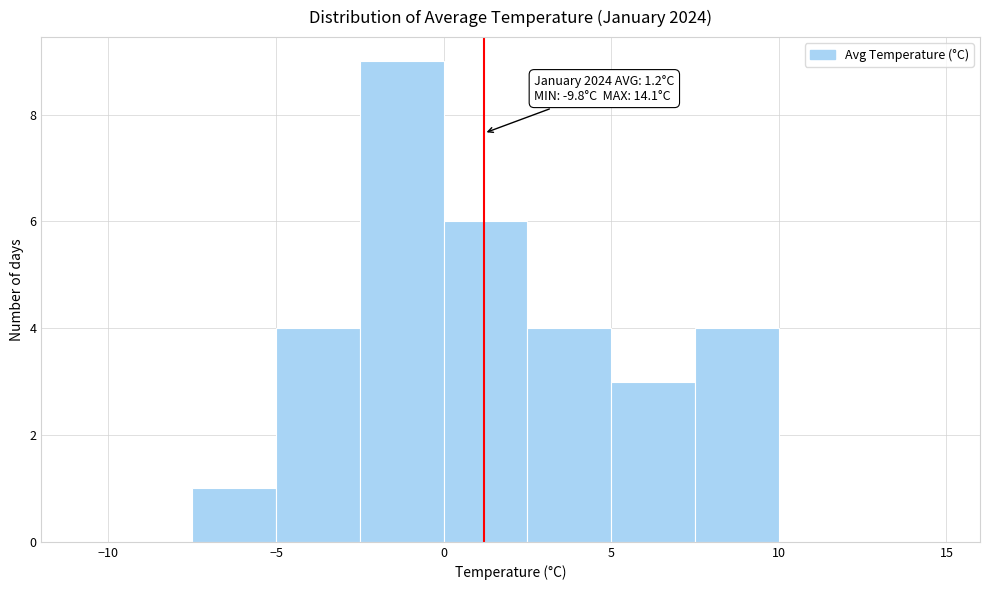

Over which range of the x-axis is the bar tallest?

-2.5 to 0.0